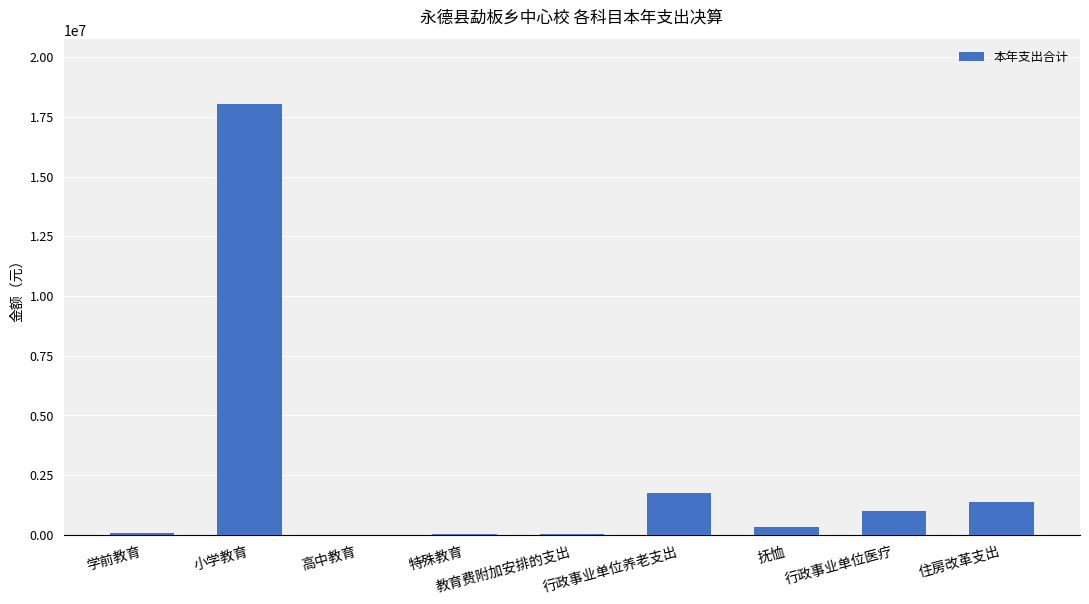

What is the sum of all values?

22692009.9